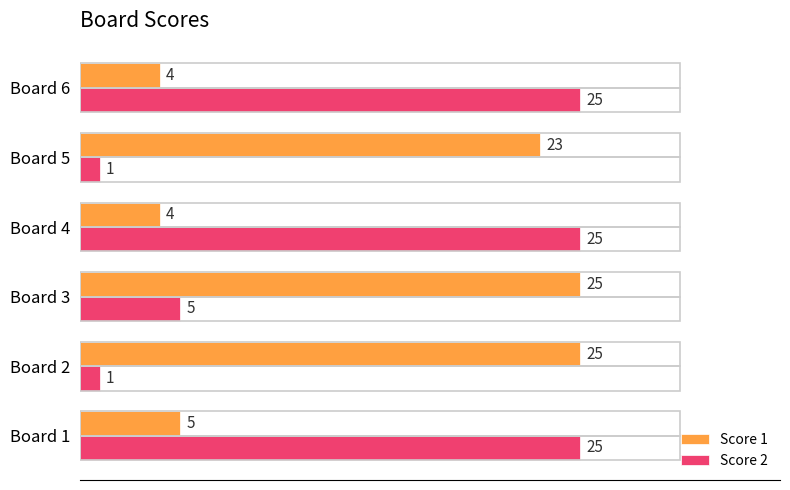

Count the Score 2 values in the range 1 to 25.

6